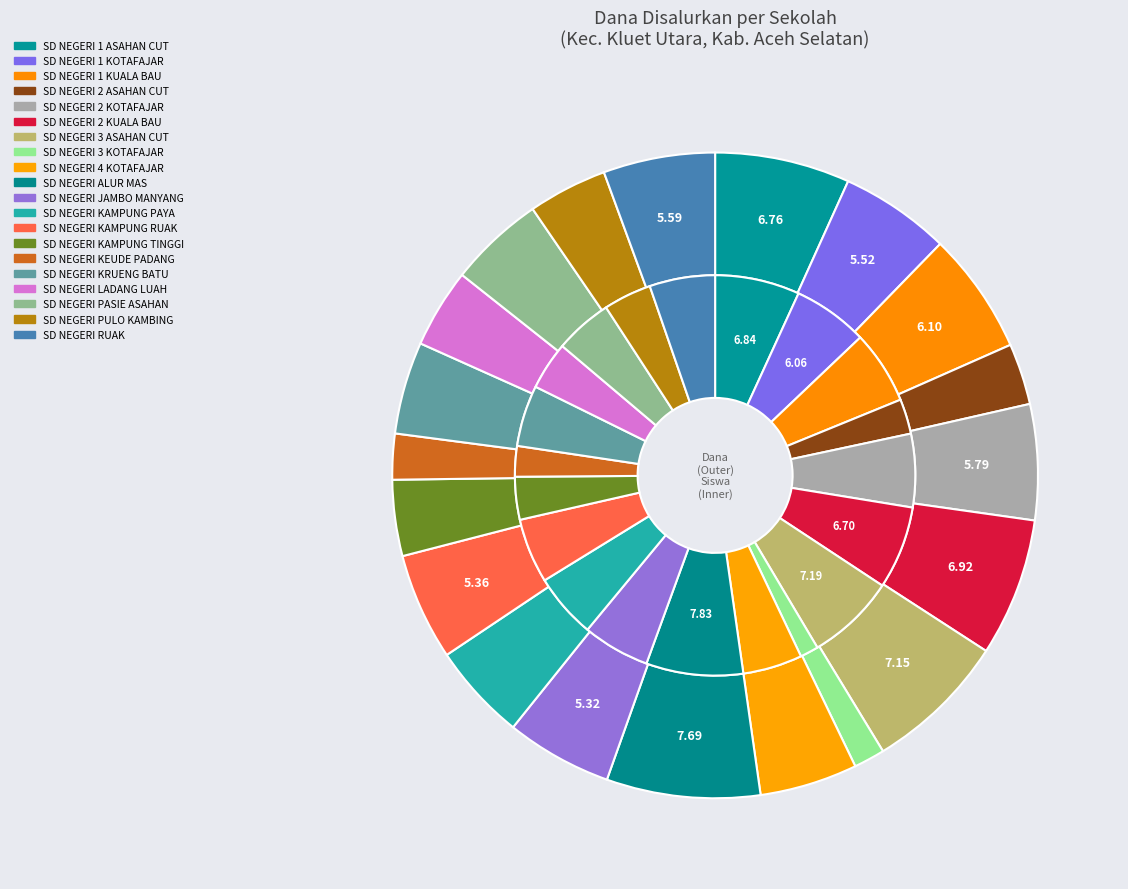

To the nearest percent, what is the difference between the largest and smallest slice percentages?

6%